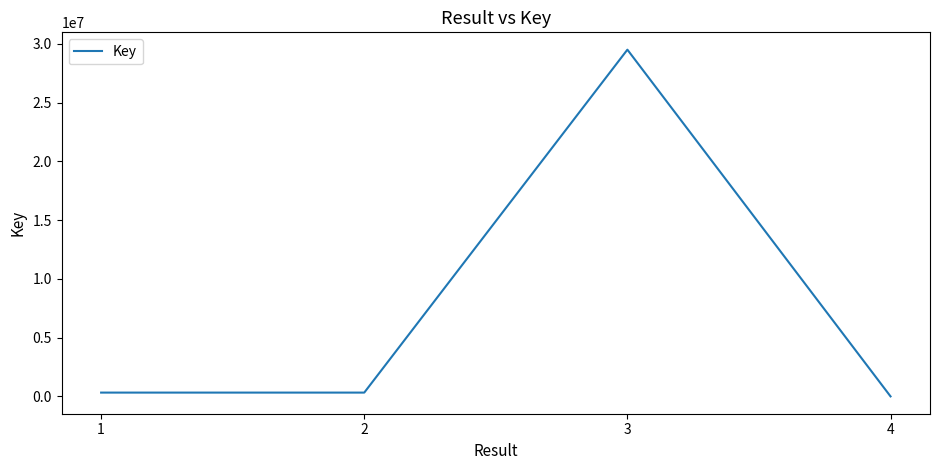

How many interior local peaks (higher than both neighbors) does the data have?

1